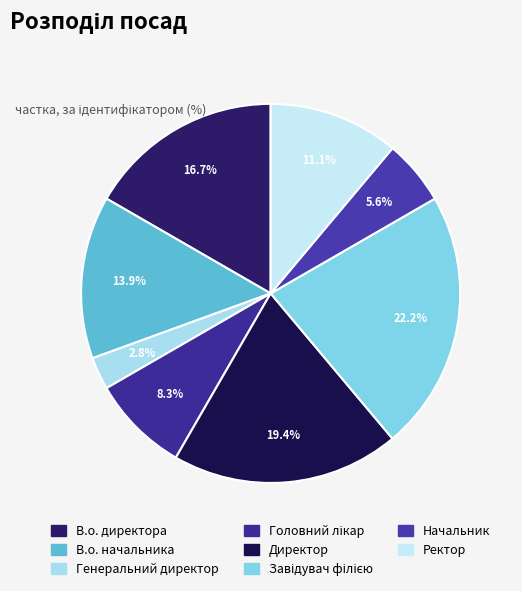

How much of the chart is everything except Ректор?

88.9%